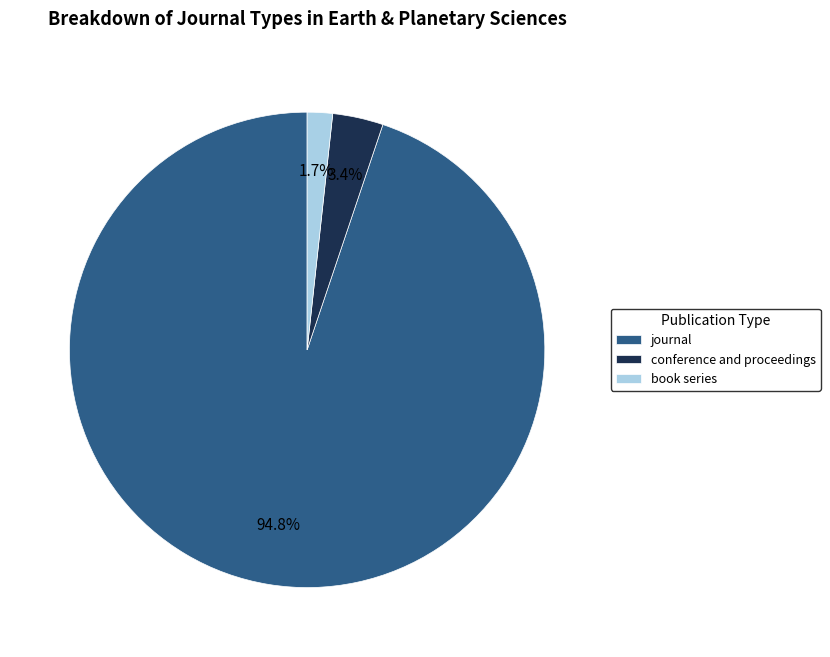

Between book series and journal, which is larger?

journal